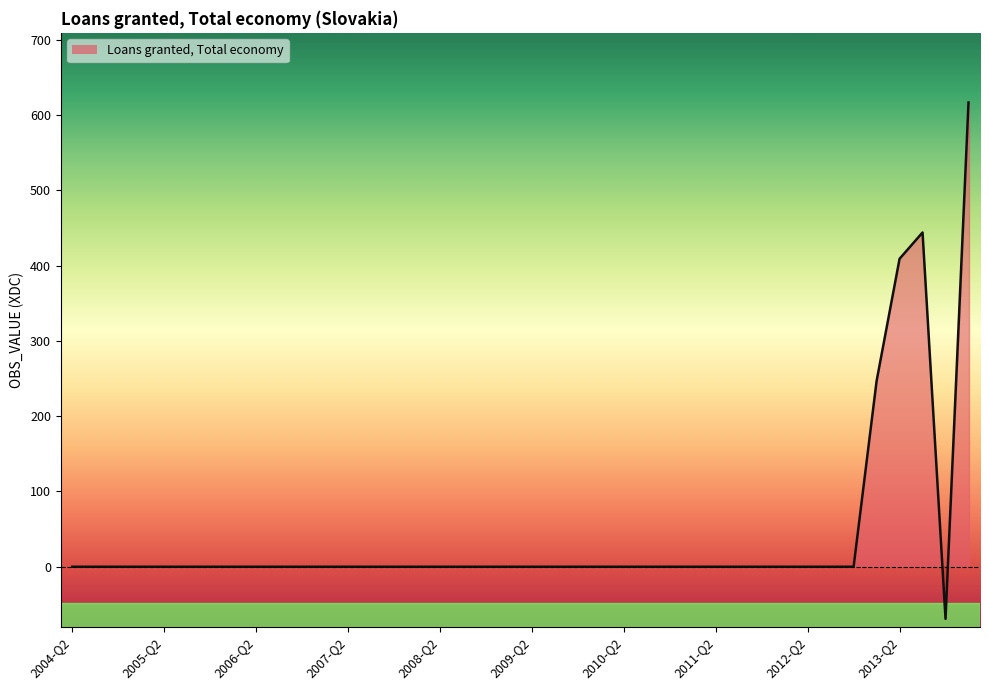

Is it true that the value at 2005-Q2 is 0.0?

False